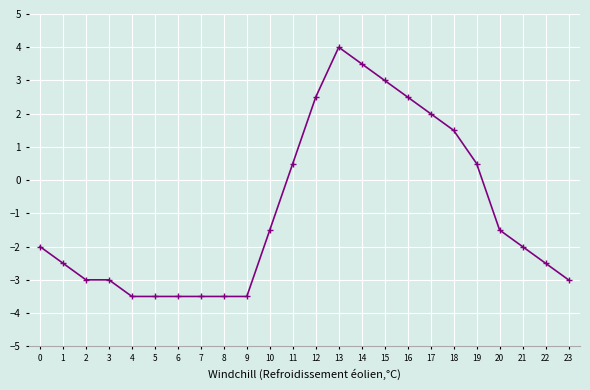

Where does the data first go above -2?

10